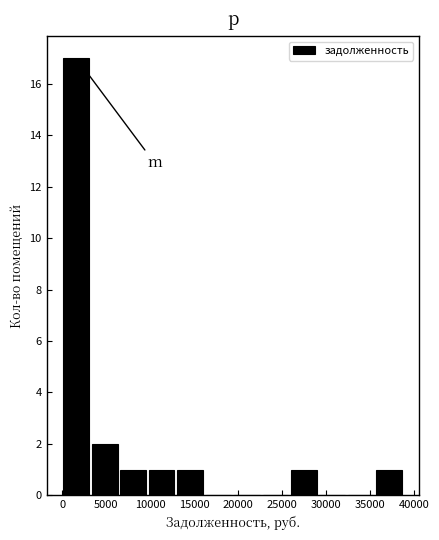

Reading left to right, transcribe this chart: for each bar, give the range it covers on the x-axis and its height. Neither the bar edges nor the heights are printed on the chart, so give them approximately, as read against the axes.

0 to 3000: 17
3000 to 6500: 2
6500 to 9500: 1
9500 to 13000: 1
13000 to 16000: 1
16000 to 19500: 0
19500 to 22500: 0
22500 to 26000: 0
26000 to 29000: 1
29000 to 32500: 0
32500 to 35500: 0
35500 to 38500: 1